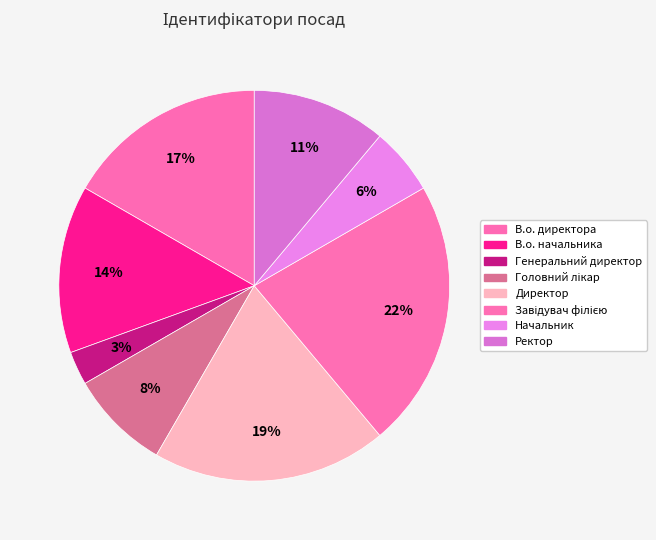

To the nearest percent, what percentage of the pie is Ректор?

11%